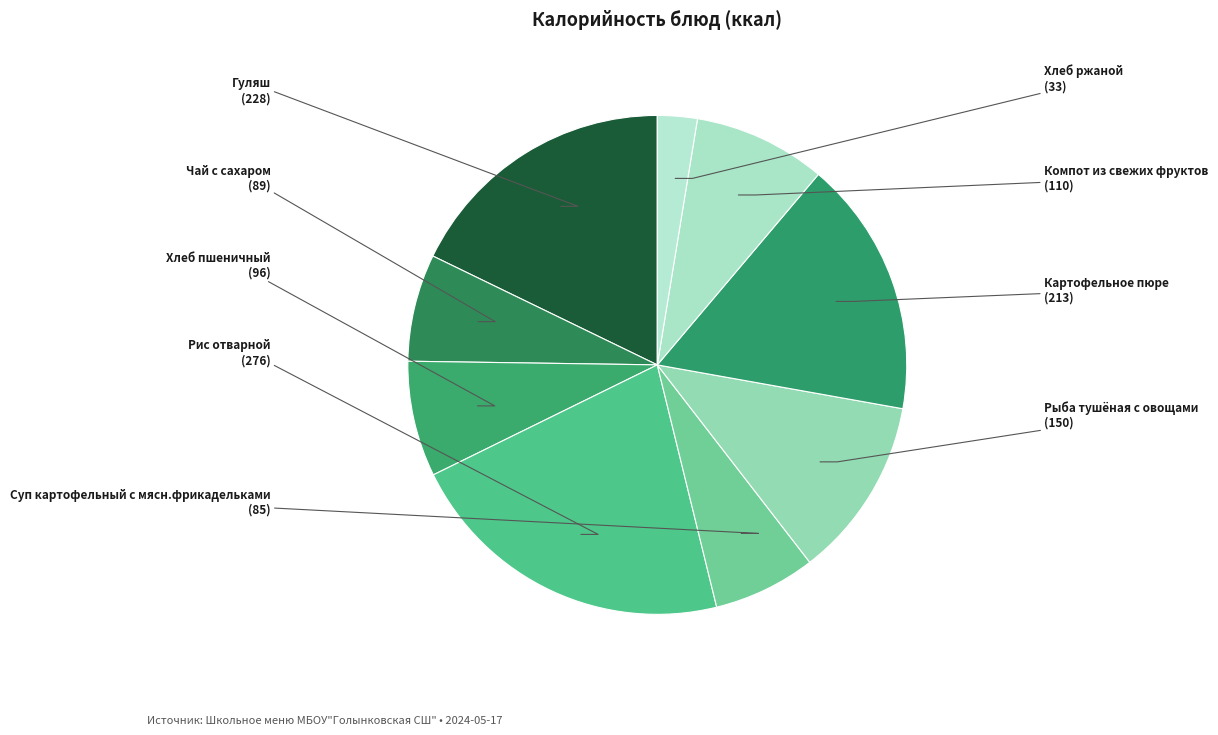

How many segments does this pie chart have?

9